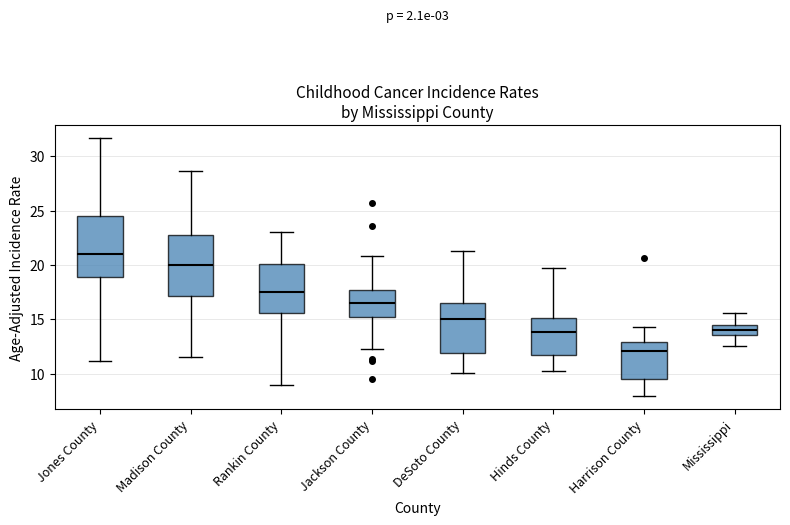

Which box has the highest median line?

Jones County